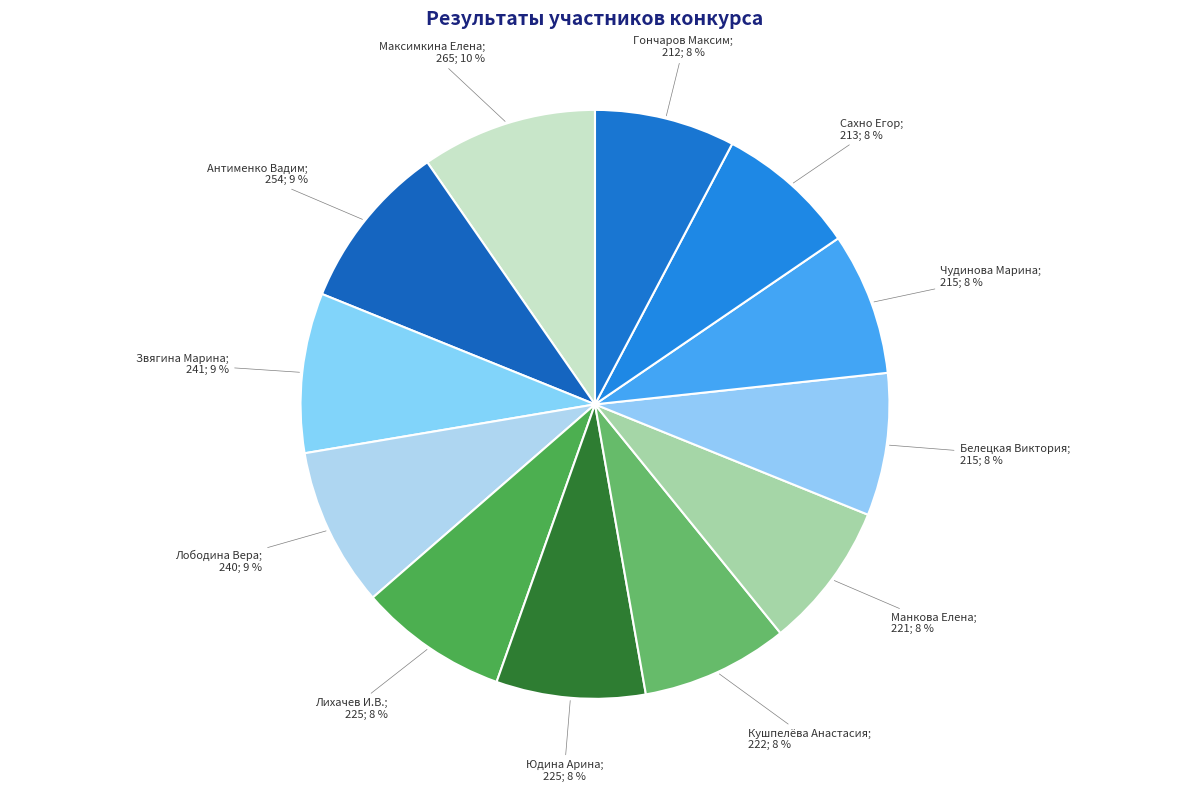

How many segments does this pie chart have?

12